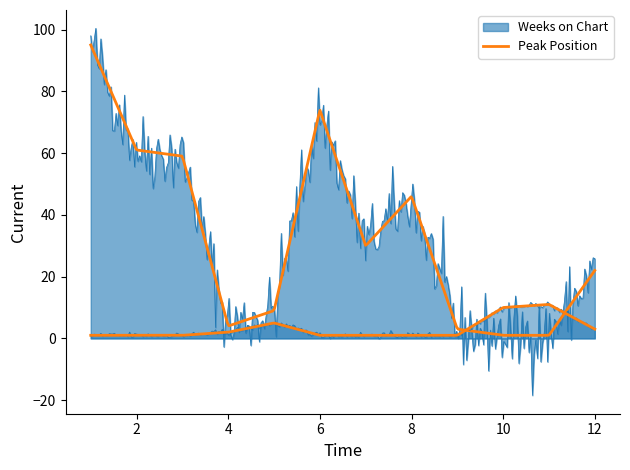

True or false: Weeks on Chart has more than 1 points higher than both neighbors.

True